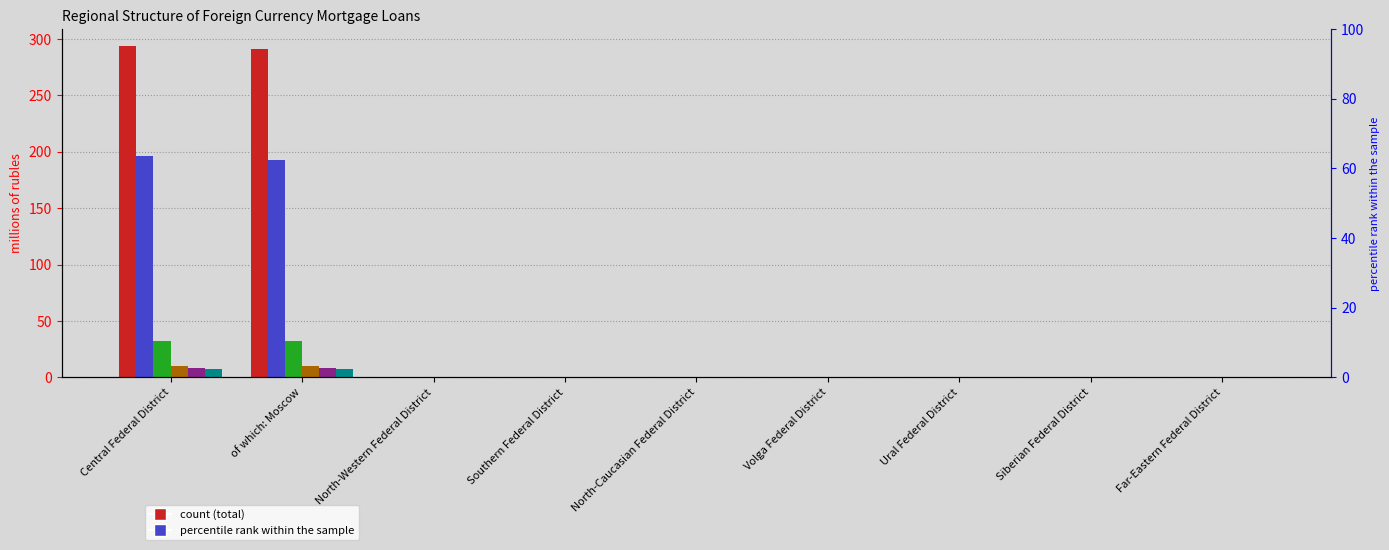

Is it true that total equals 0 at Far-Eastern Federal District?

True